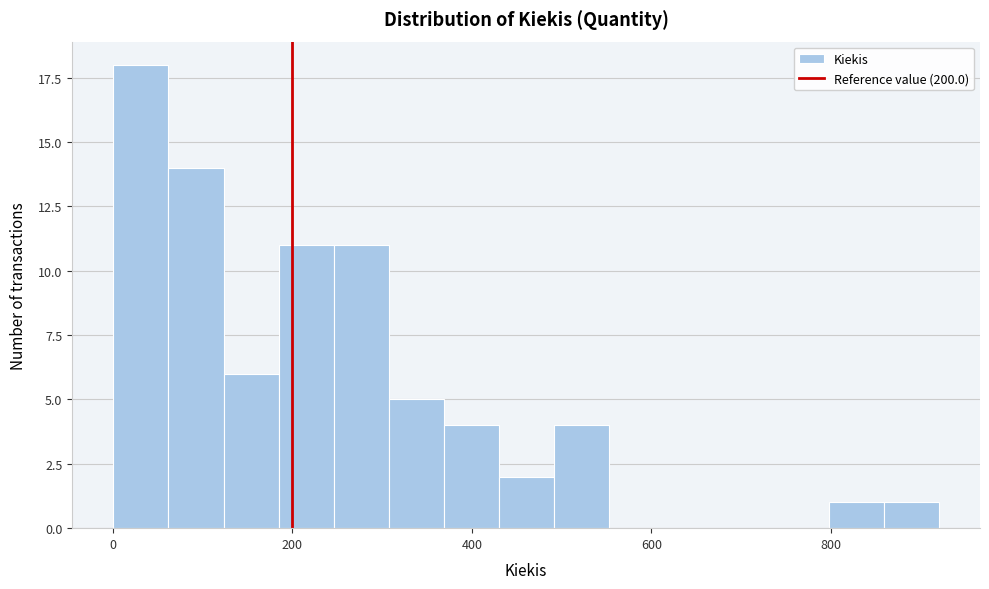

Around what value on the x-axis is the tallest bar? Give the approximate position of its centre, as read against the axis.

40